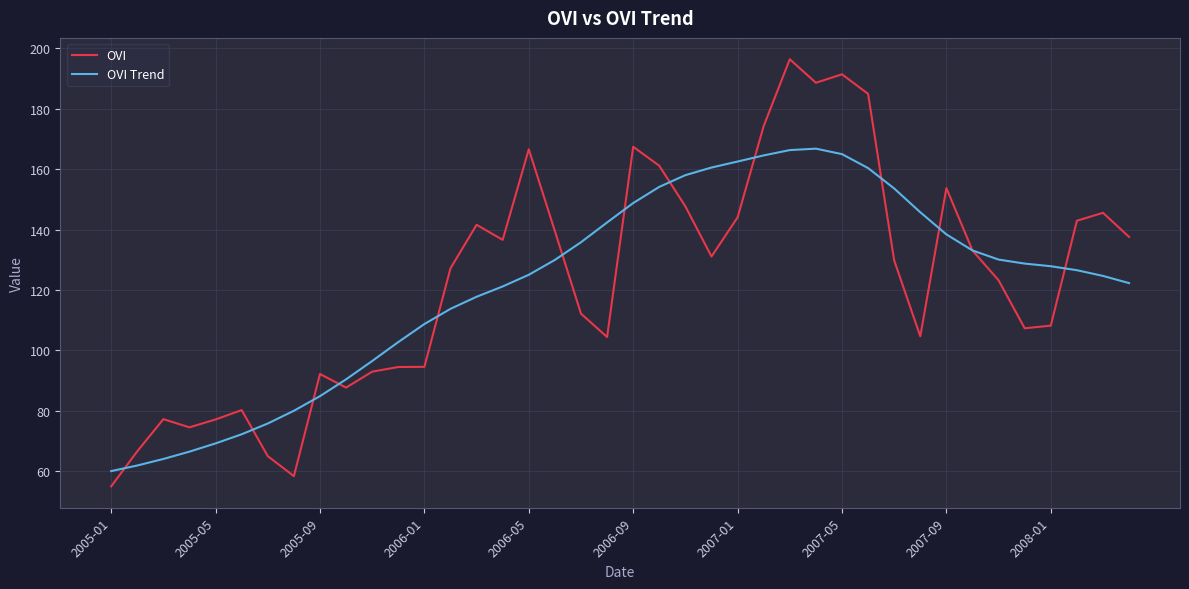

What is the maximum value for OVI Trend?

166.8